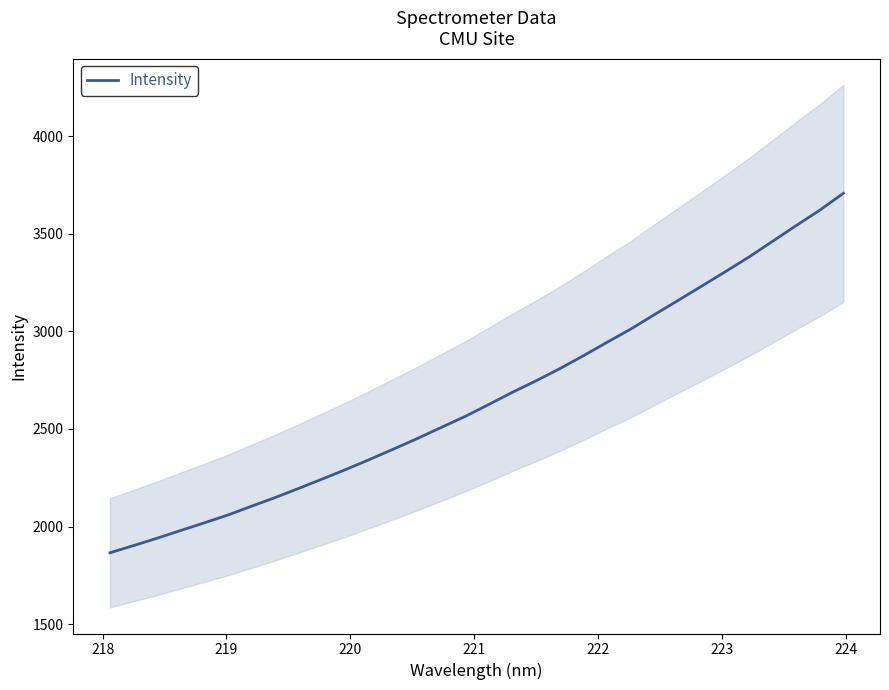

How many data points are above 2625?

16